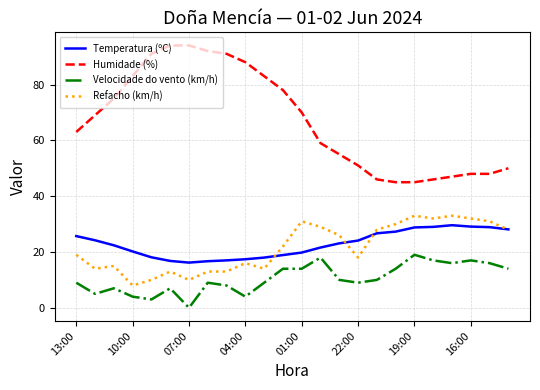

What is the difference between the maximum and second lowest values in the Refacho (km/h) series?

23.0